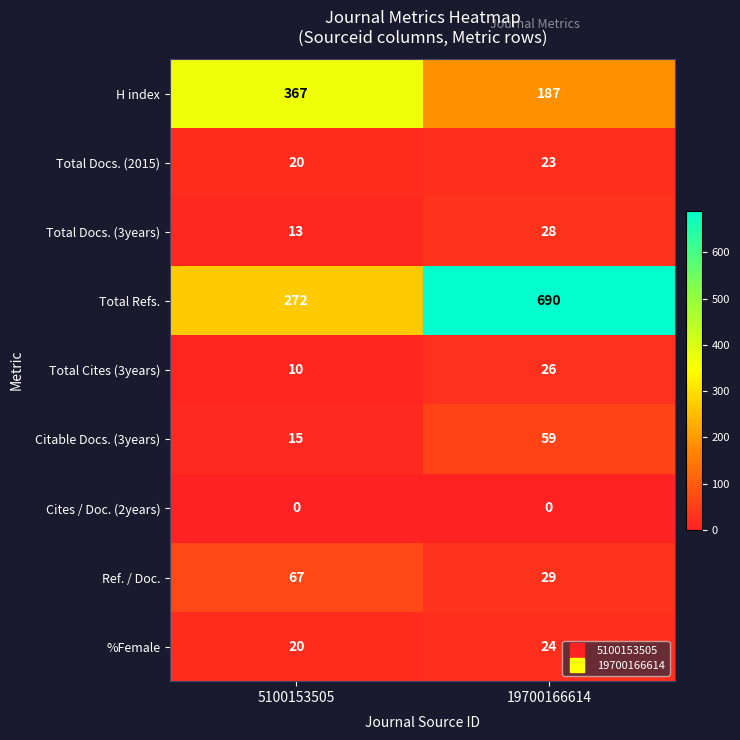

Rank the series by their maximum value, from highest to lowest.

Total Refs., H index, Ref. / Doc., Citable Docs. (3years), Total Docs. (3years), Total Cites (3years), %Female, Total Docs. (2015), Cites / Doc. (2years)